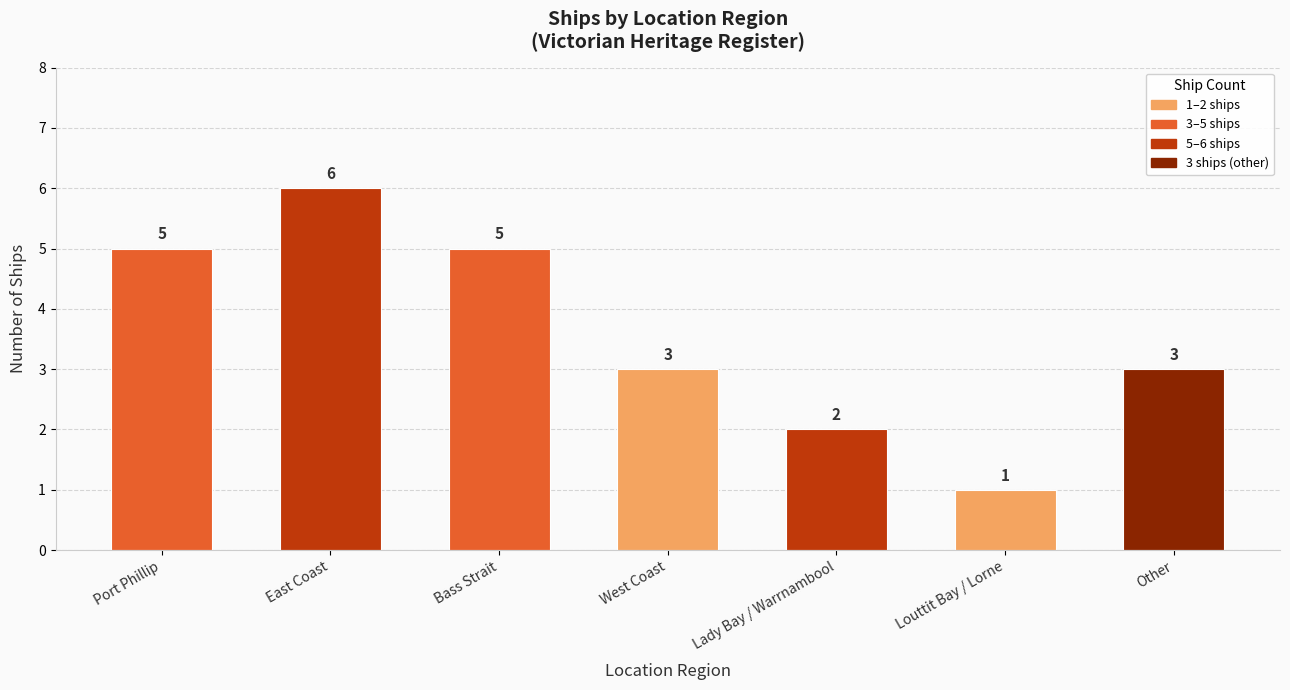

Which label corresponds to the largest value in the chart?

East Coast